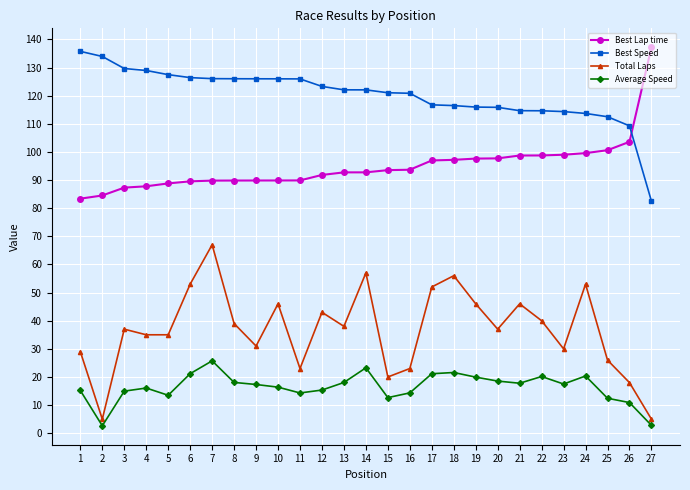

At which category does Average Speed reach its first local valley?

2